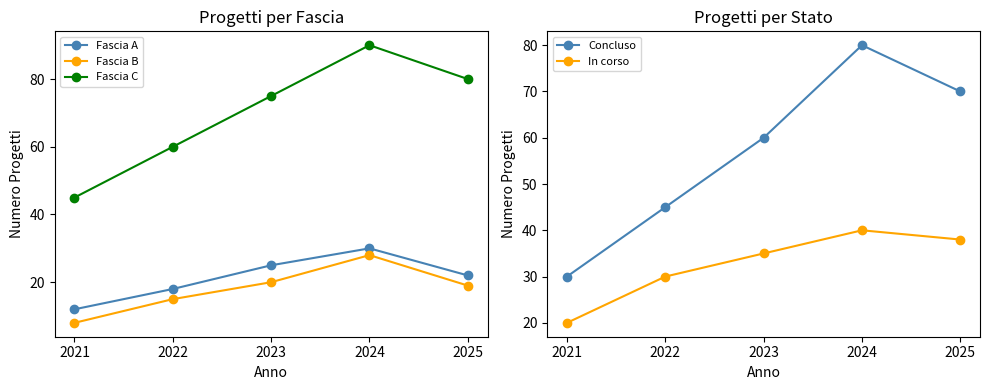

What is the difference between the maximum and second lowest values in the Fascia B series?

13